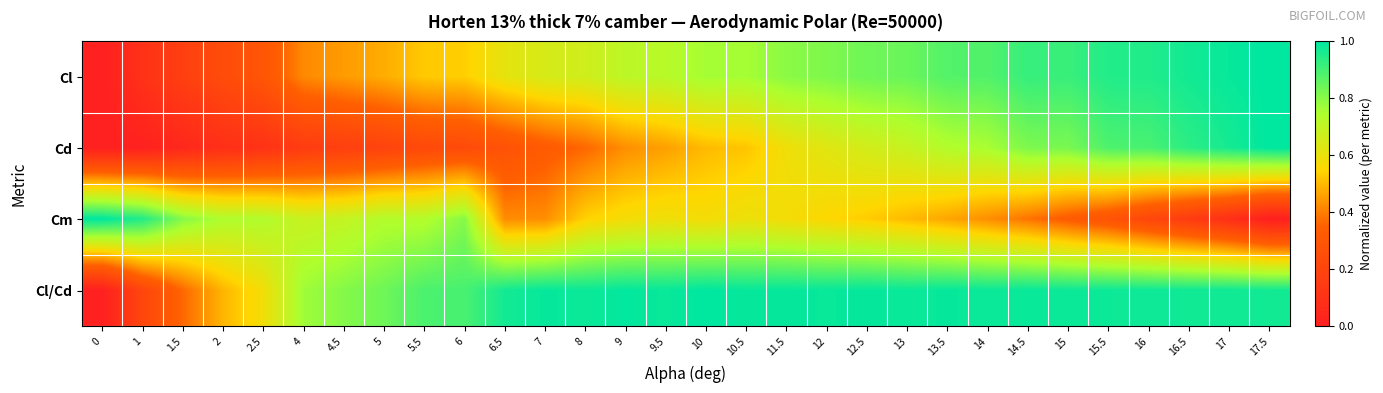

At how many categories does at least one series exceed 0?

30